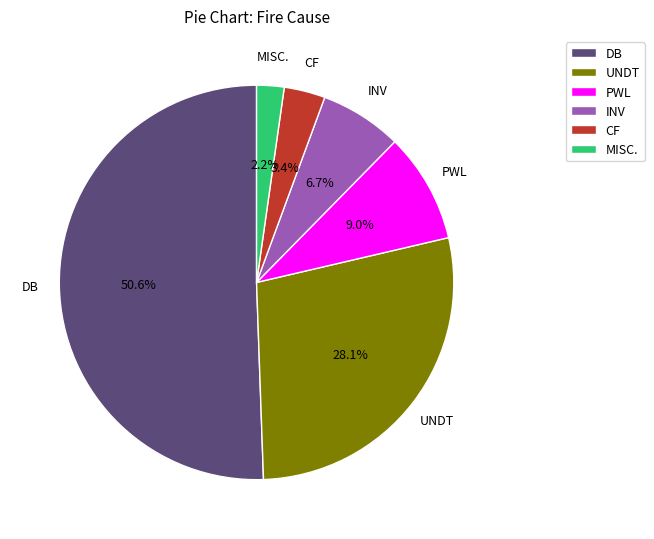

What percentage is NOT represented by INV?

93.3%